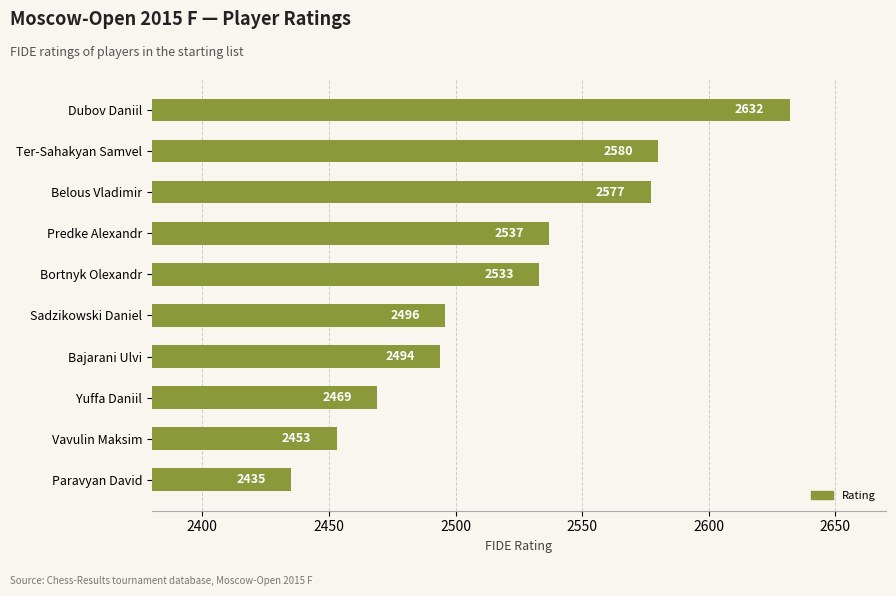

Count the number of categories in the chart.

10